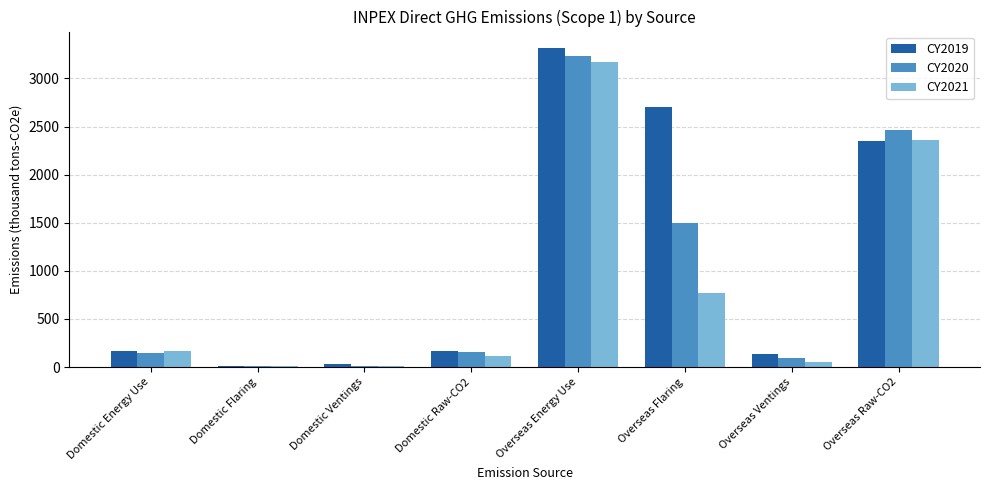

What is the sum of all CY2020 values?

7630